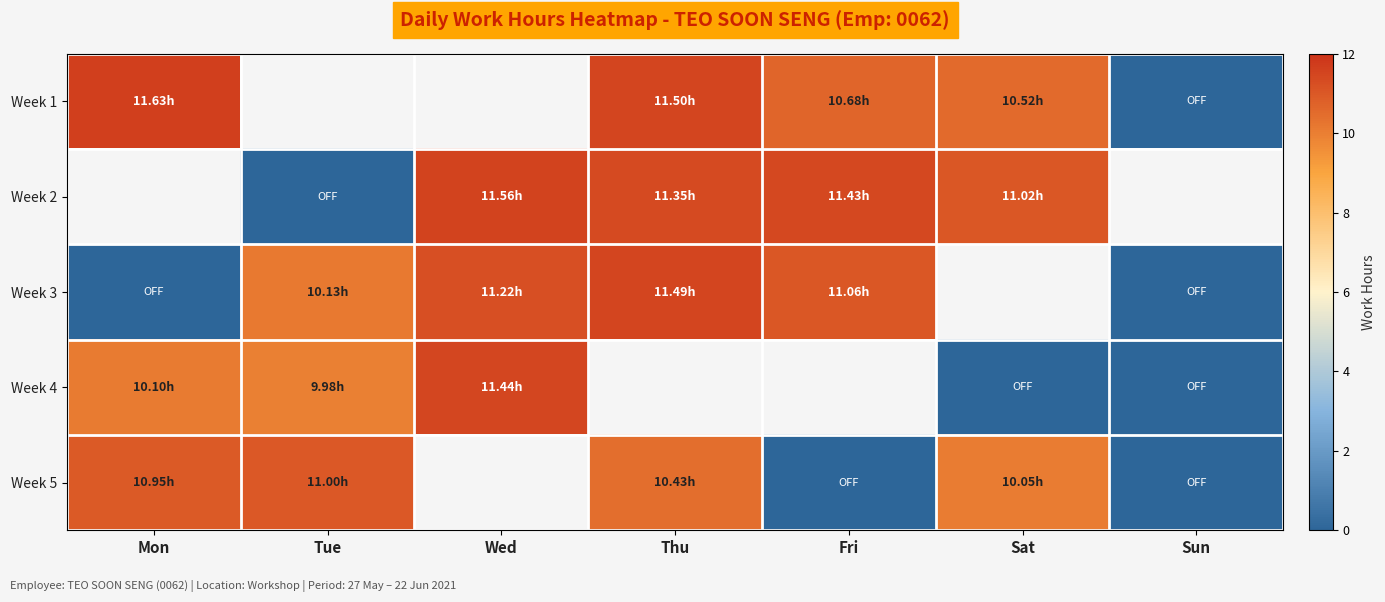

Is the value of Week 3 at Fri greater than the value of Week 1 at Tue?

No